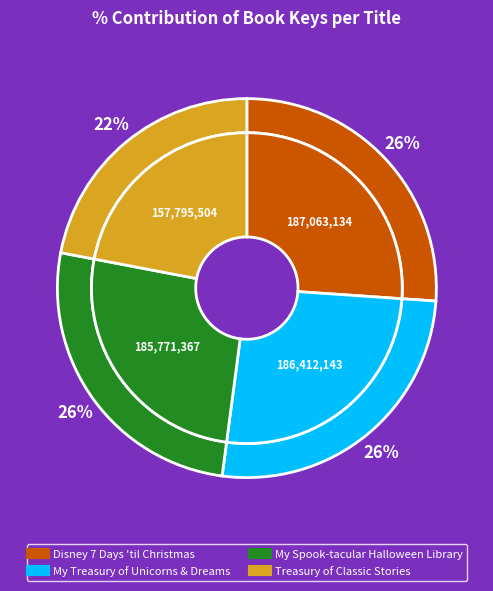

To the nearest percent, what is the difference between the largest and smallest slice percentages?

4%